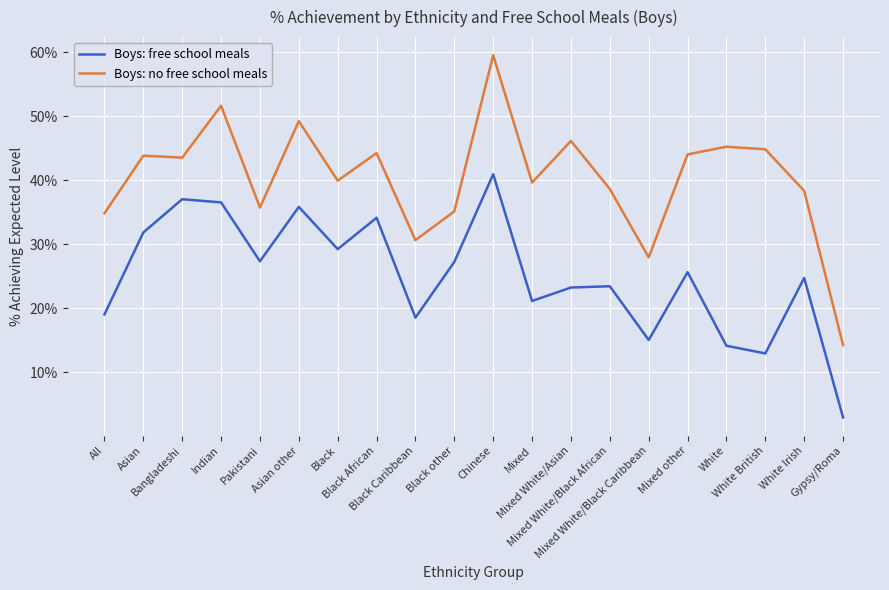

What position from the left is White Irish?

19